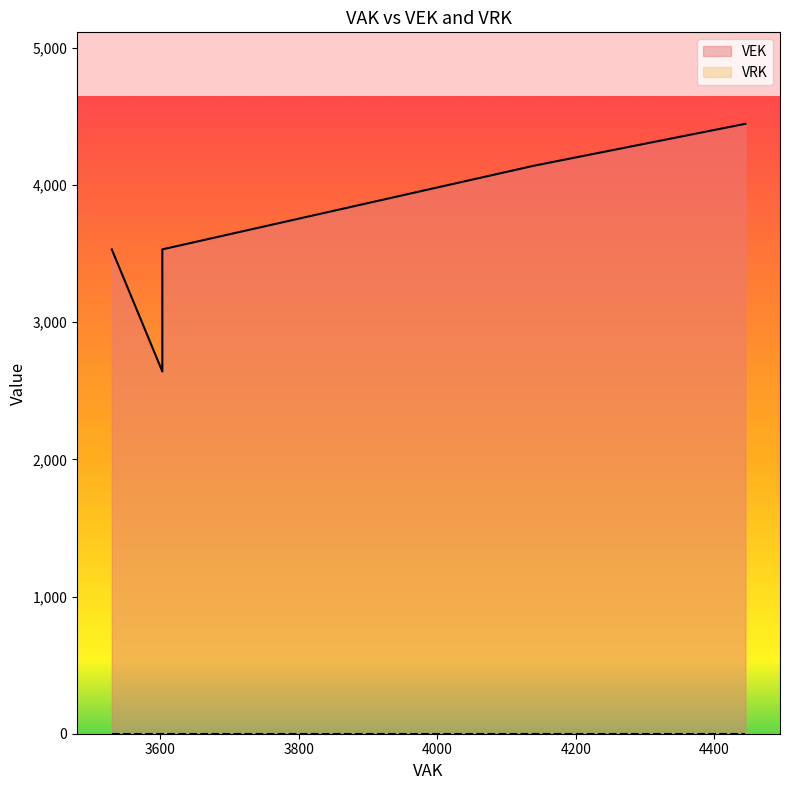

Between 3603 and 4140, which is larger?

4140